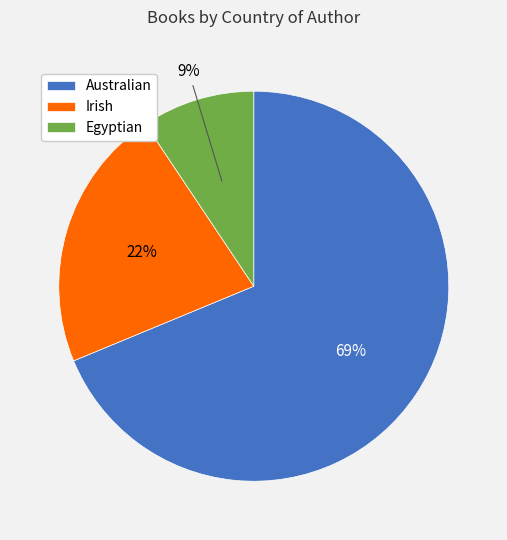

Which slice is the largest?

Australian